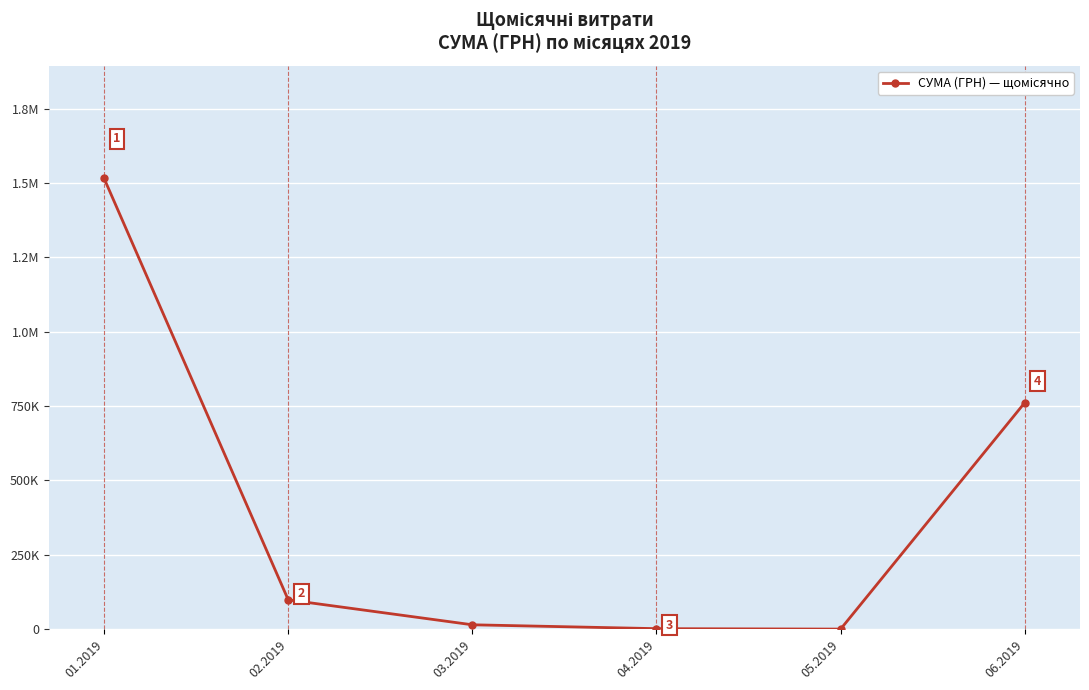

What is the label of the 4th point from the left?

04.2019